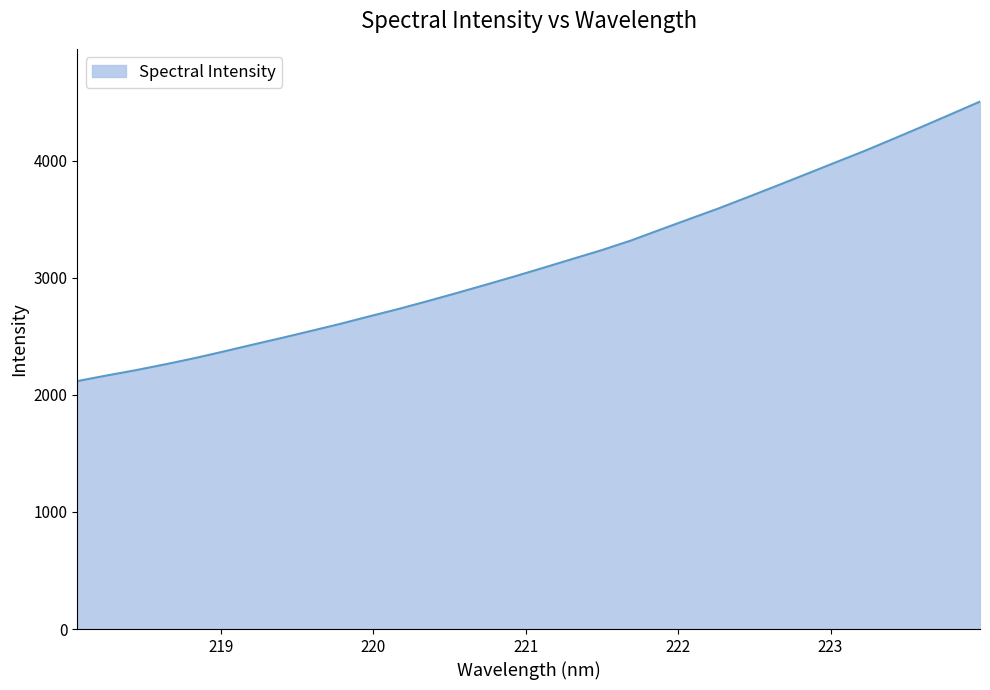

What is the difference between the maximum and minimum values?

2386.8